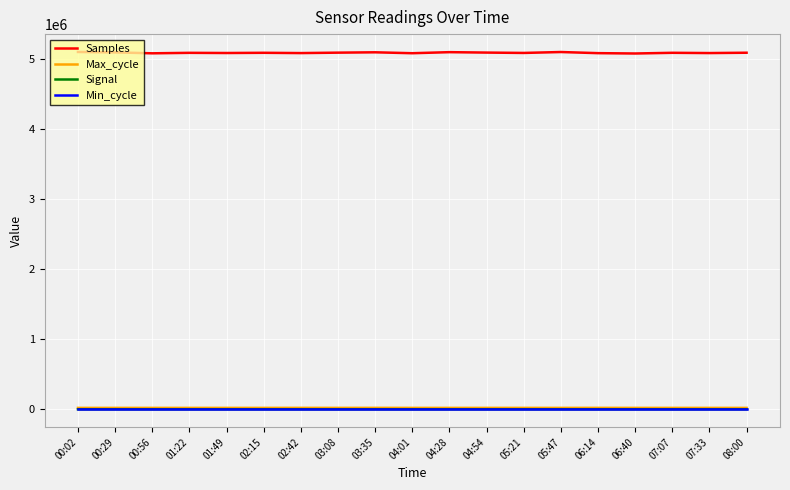

What position from the left is 04:28?

11